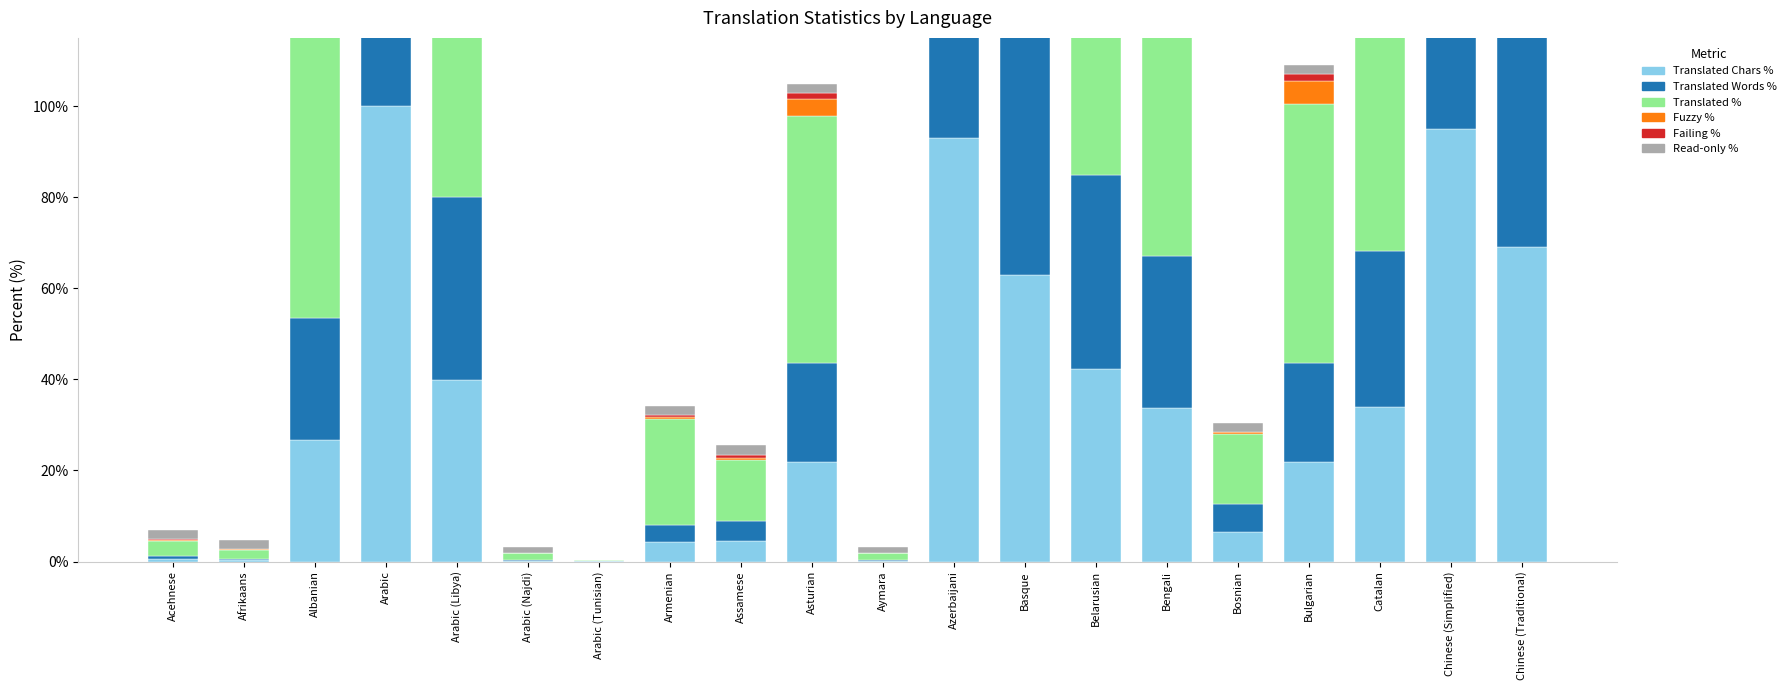

Where is Read-only % nearest to the value 1?

Arabic (Najdi)